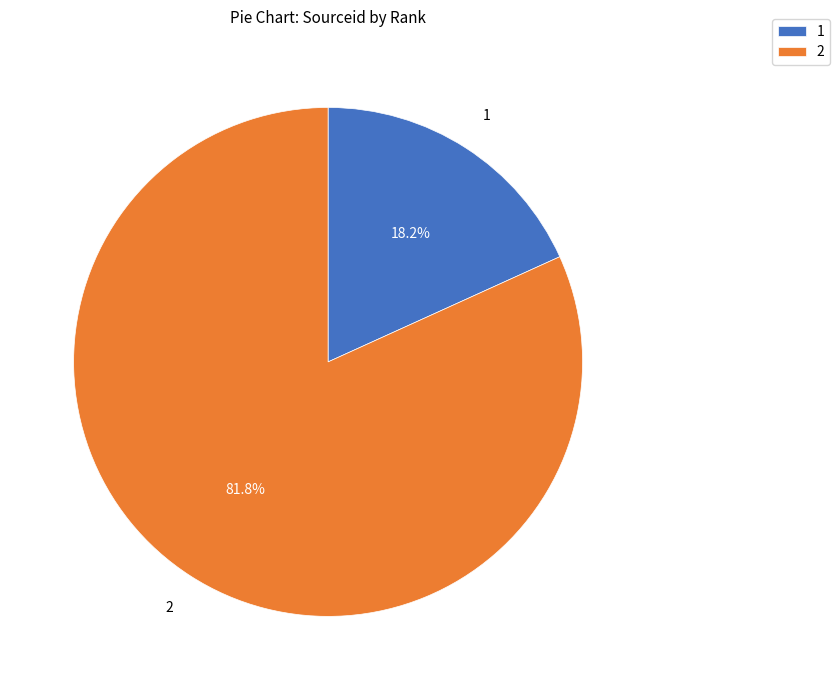

What is the ratio of the value at 2 to the value at 1?

4.5